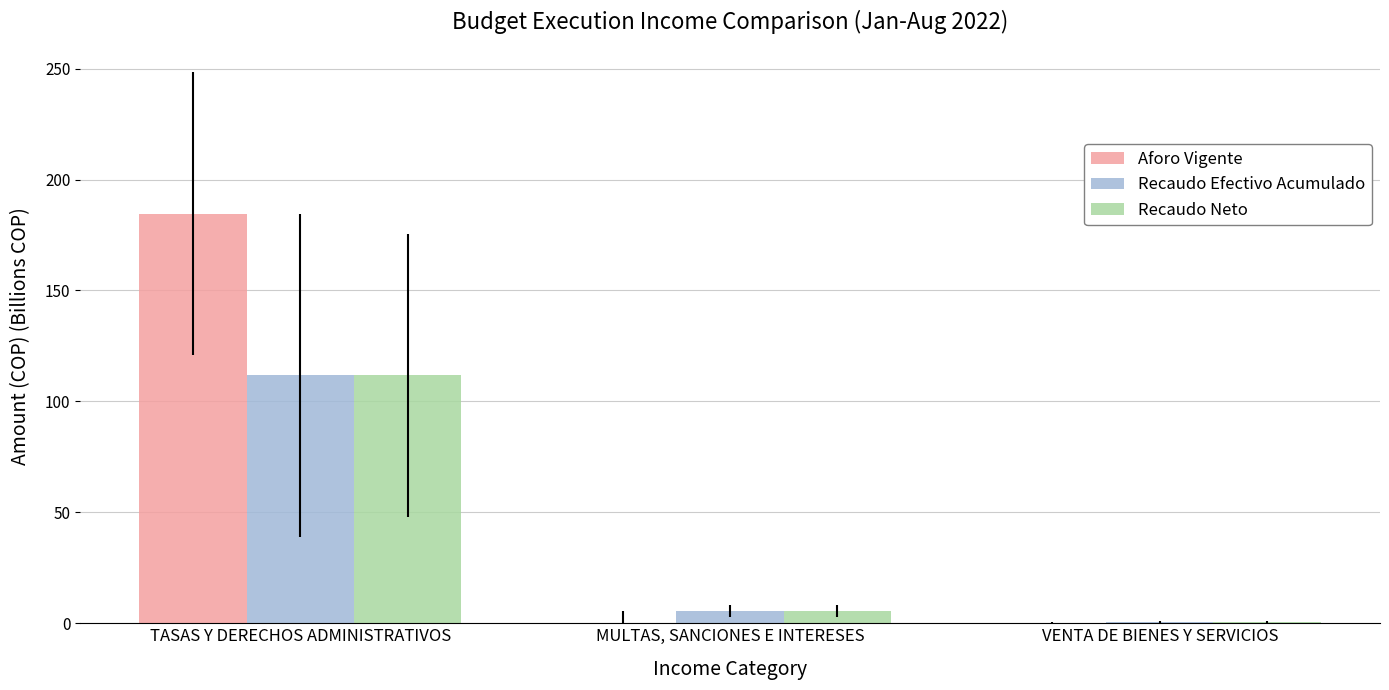

At which label does Aforo Vigente reach its peak?

TASAS Y DERECHOS ADMINISTRATIVOS